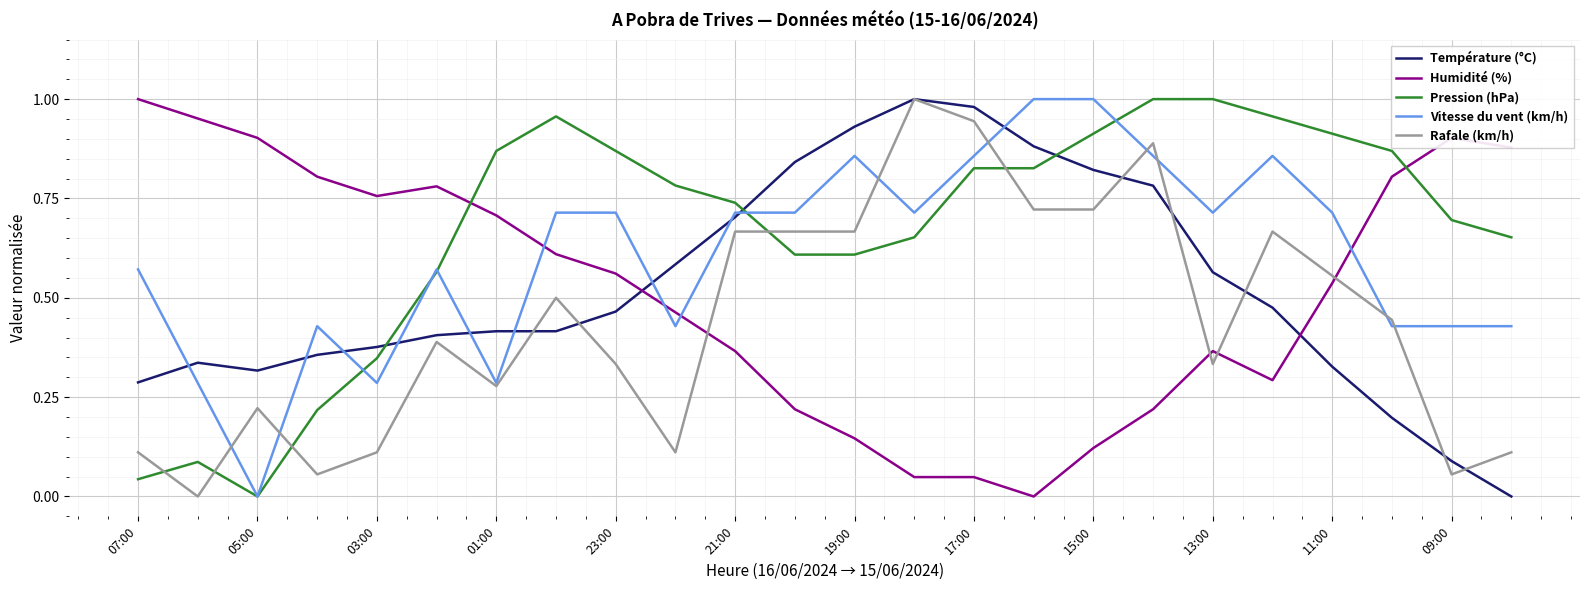

True or false: Humidité (%) and Température (°C) intersect in this chart.

True